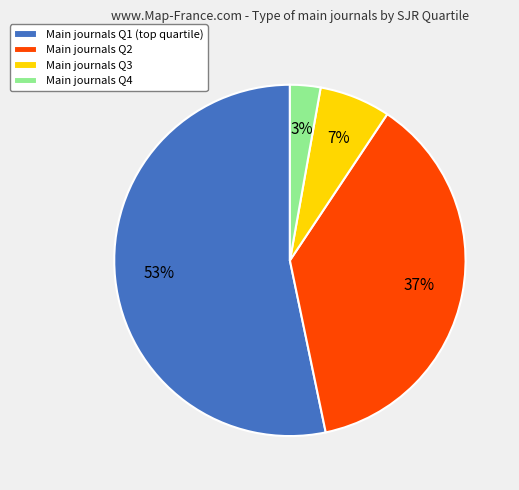

Combined, do Main journals Q2 and Main journals Q3 account for over 50%?

No